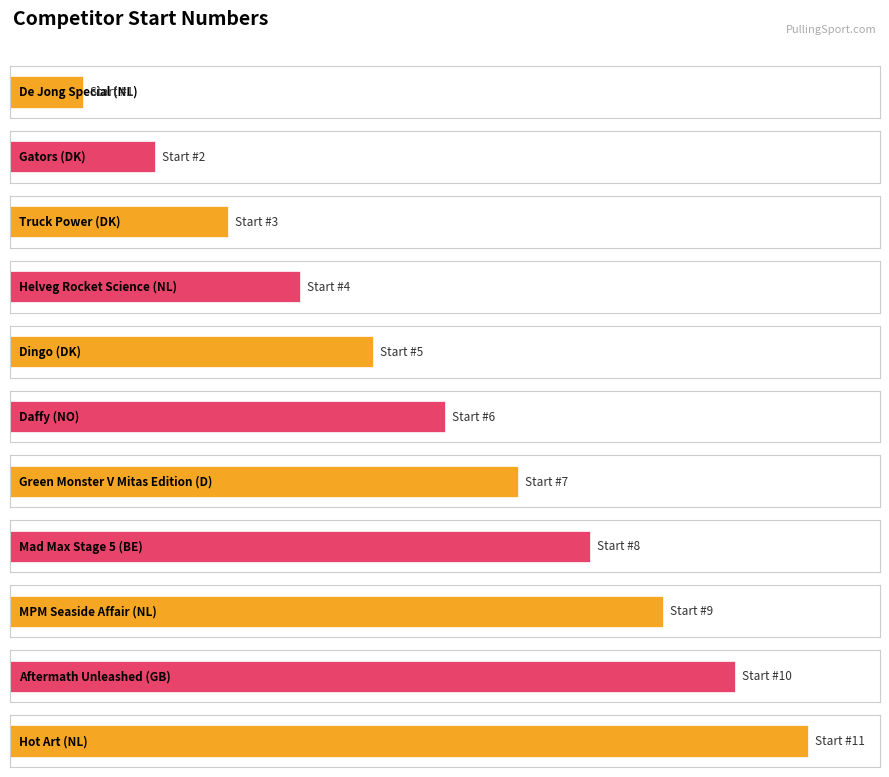

How many bars are there in total?

11